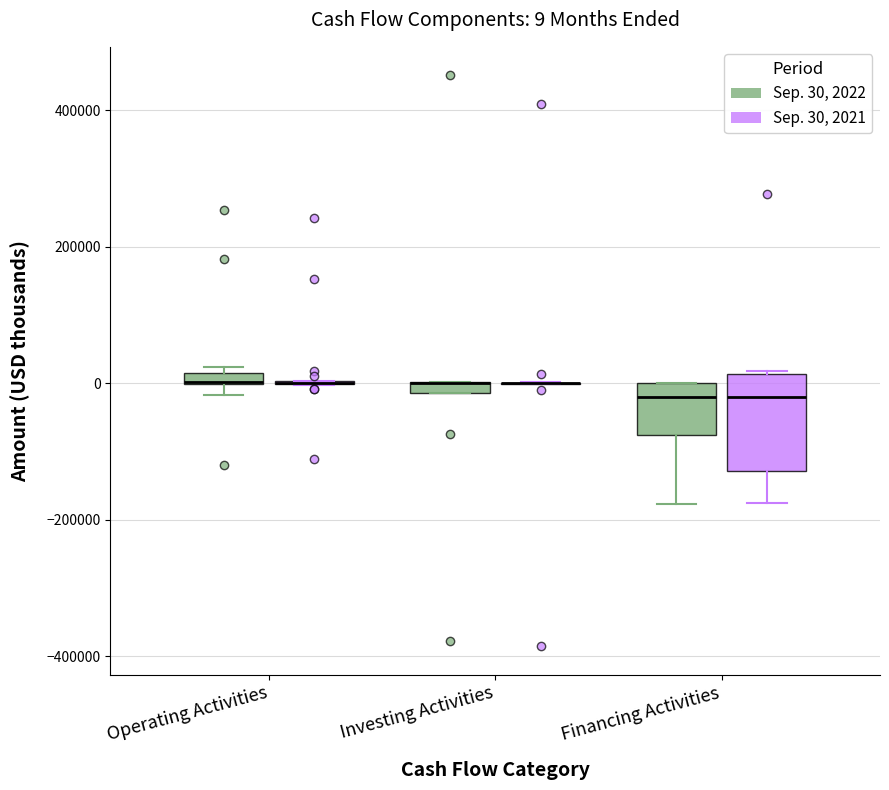

Which box is the tallest, from its lower edge to its upper edge?

Financing Activities (Sep. 30, 2021)